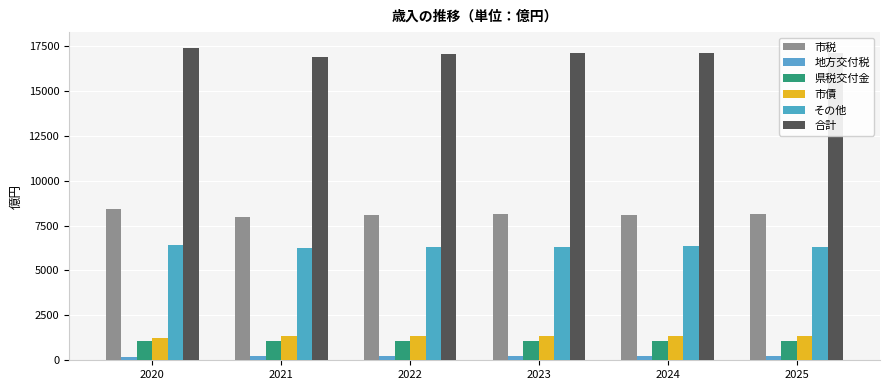

List the series in order of their peak value, highest first.

合計, 市税, その他, 市債, 県税交付金, 地方交付税